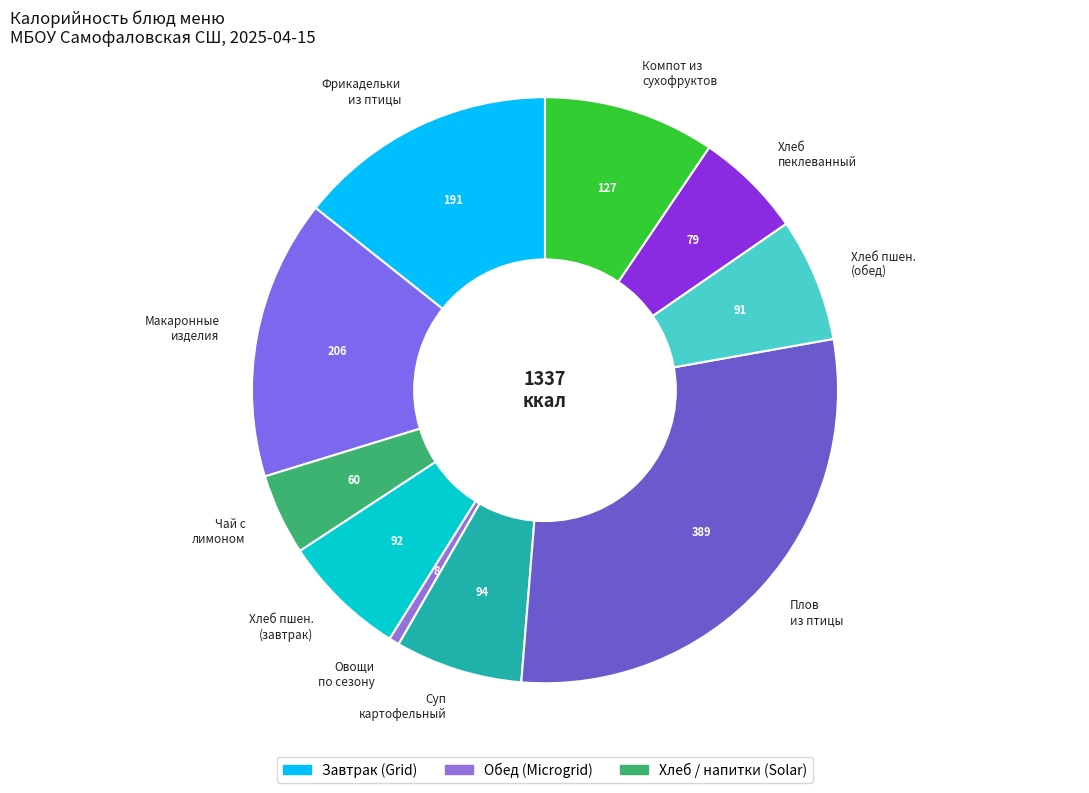

Combined, do Овощи по сезону and Макаронные изделия account for over 50%?

No